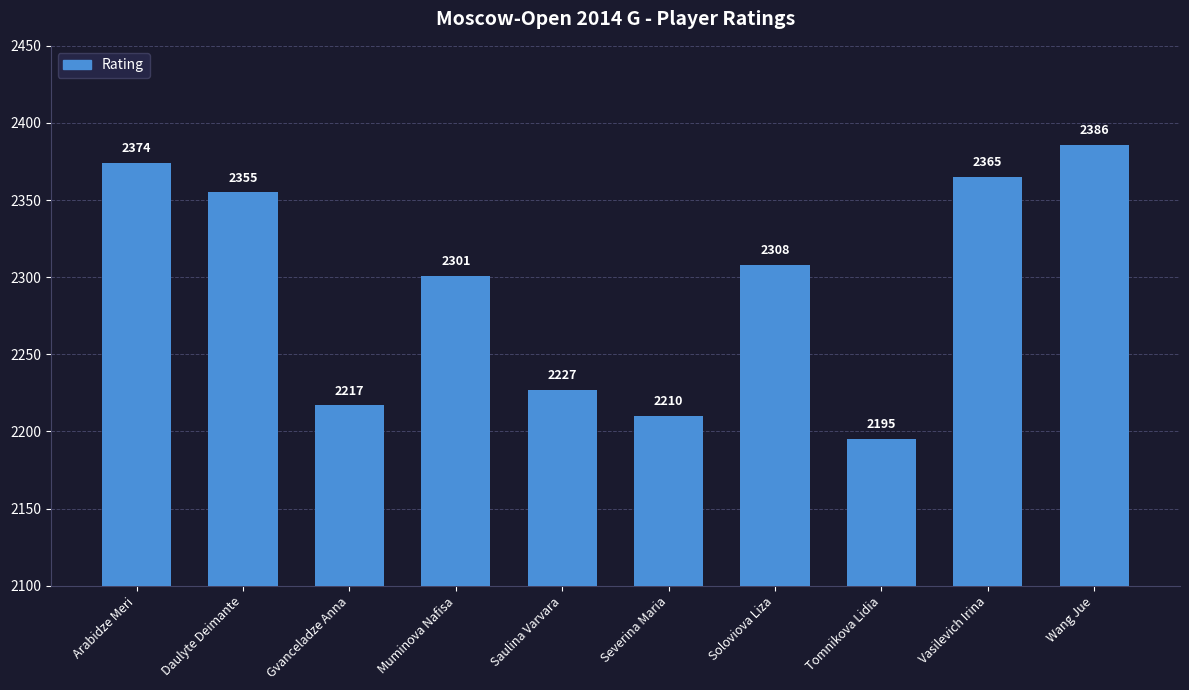

What is the sum of the values at Vasilevich Irina and Saulina Varvara?

4592